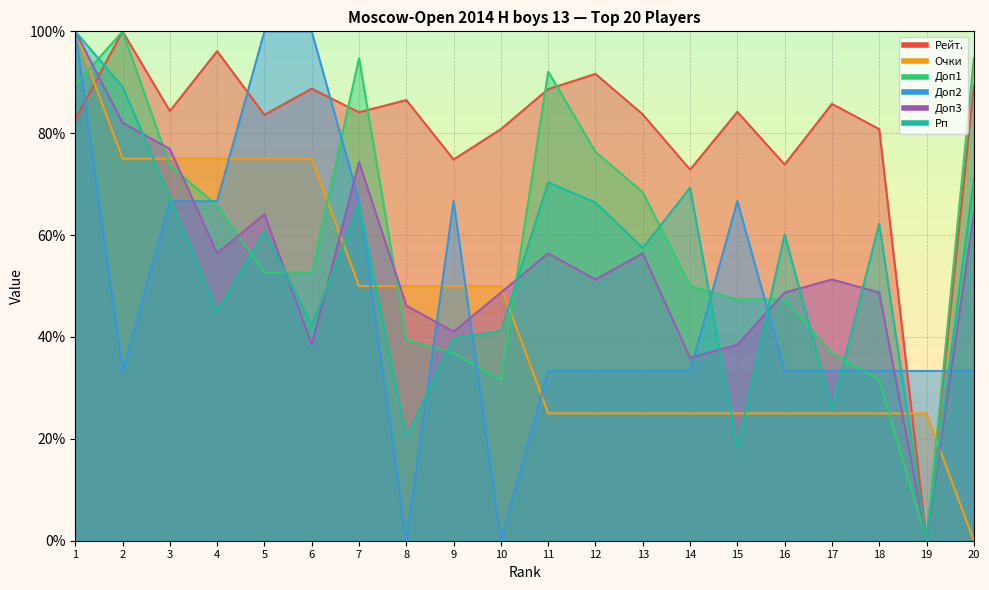

At which label does Рейт. first exceed 84?

2